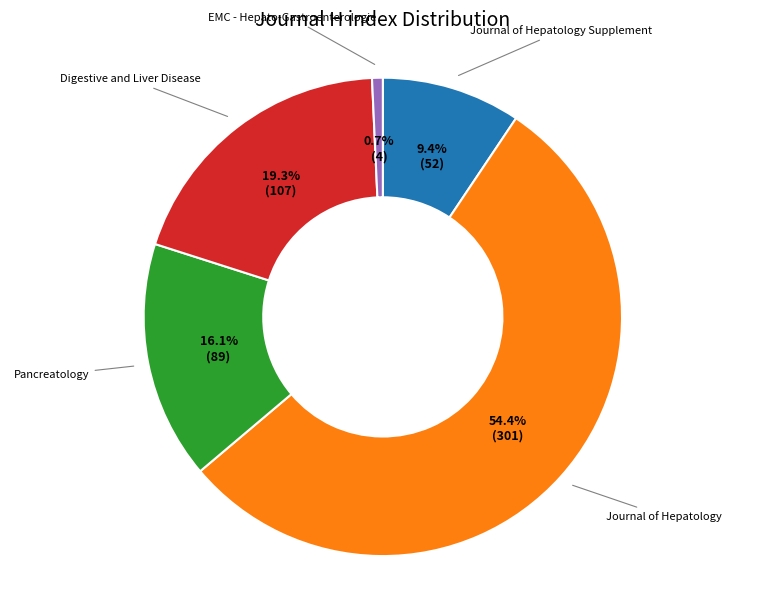

True or false: Digestive and Liver Disease accounts for 19% of the total.

True